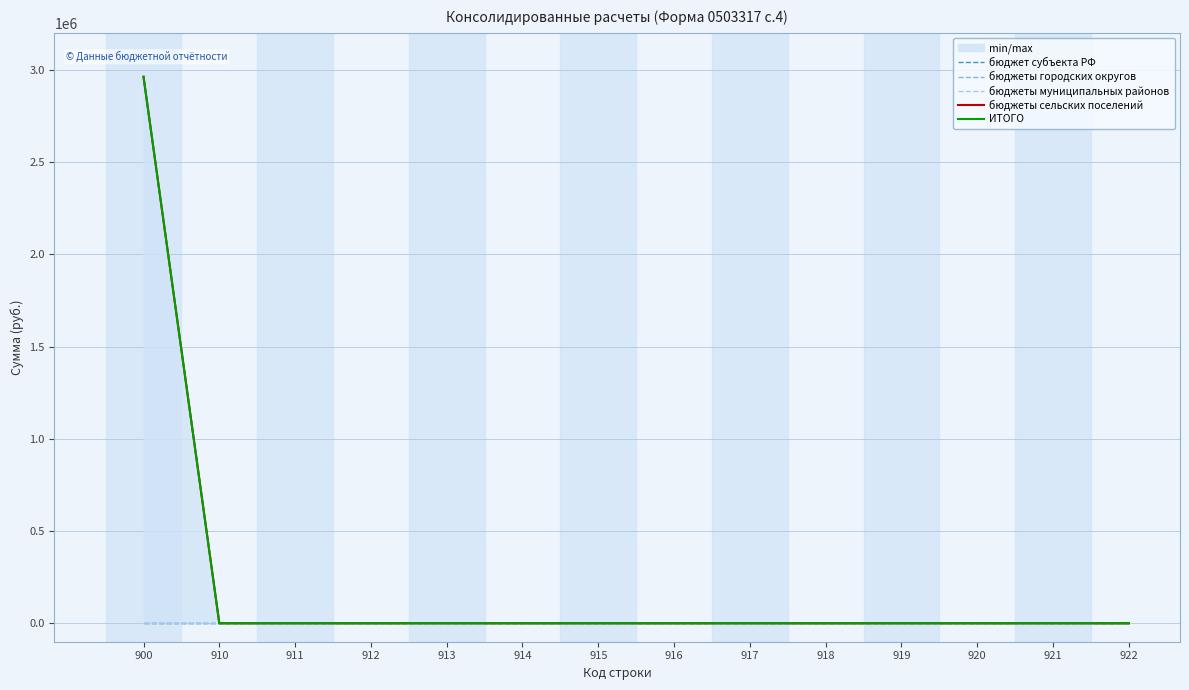

Reading left to right, extract all data points from this chart.

бюджет субъекта РФ: 0	0	0	0	0	0	0	0	0	0	0	0	0	0
бюджеты городских округов: 0	0	0	0	0	0	0	0	0	0	0	0	0	0
бюджеты муниципальных районов: 0	0	0	0	0	0	0	0	0	0	0	0	0	0
бюджеты сельских поселений: 2962000	0	0	0	0	0	0	0	0	0	0	0	0	0
ИТОГО: 2962000	0	0	0	0	0	0	0	0	0	0	0	0	0